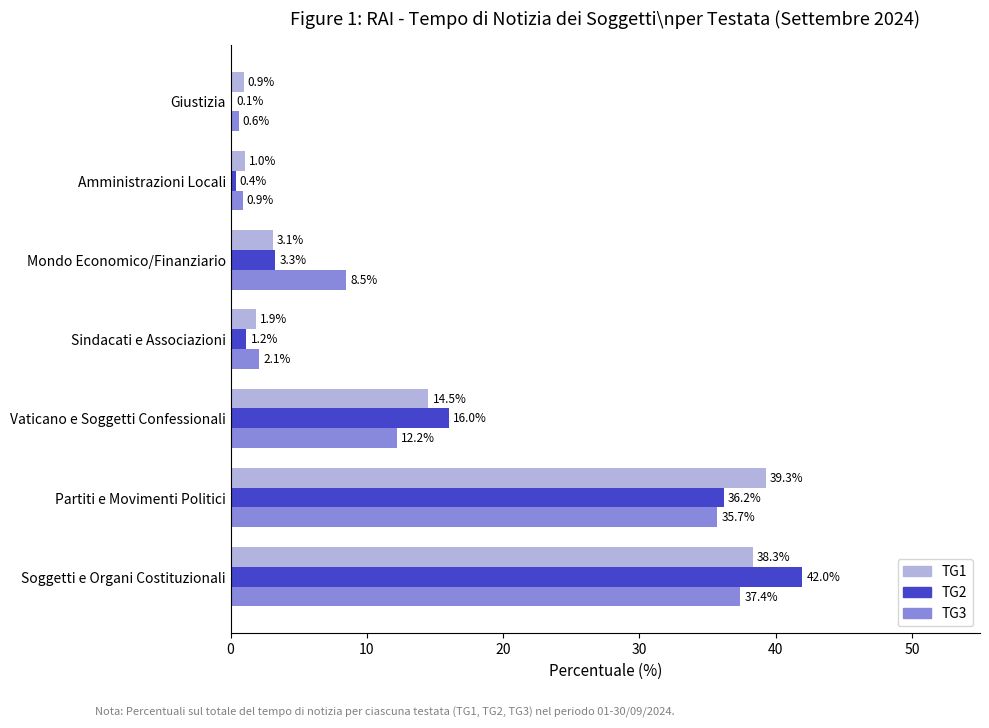

What is the maximum value shown in the chart?

42.0